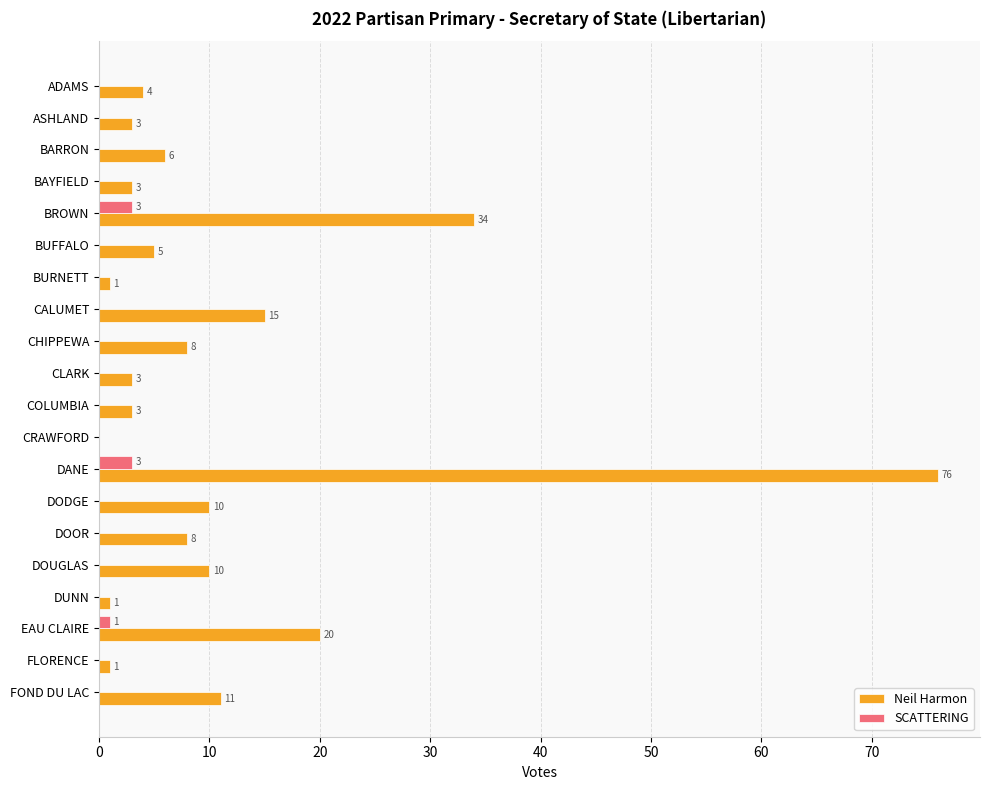

Is the value of Neil Harmon at CALUMET greater than the value of SCATTERING at DOUGLAS?

Yes